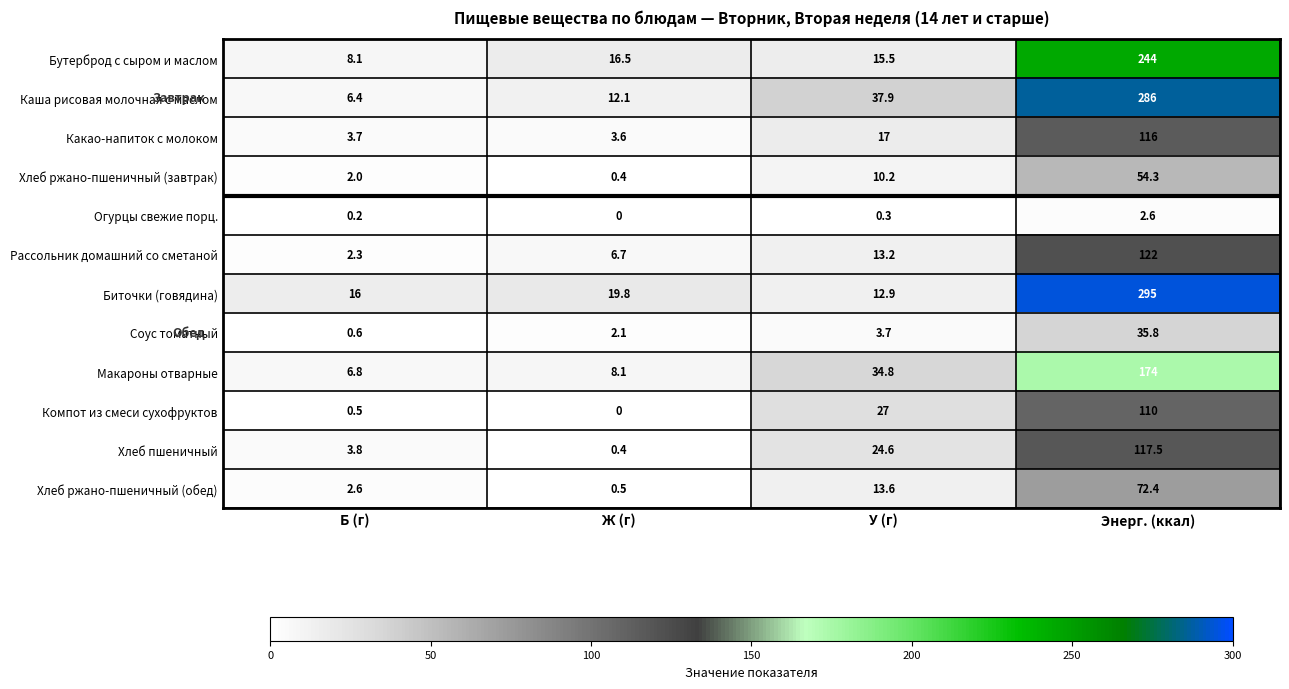

Which category has the highest value in the Хлеб ржано-пшеничный (обед) series?

Энерг. (ккал)